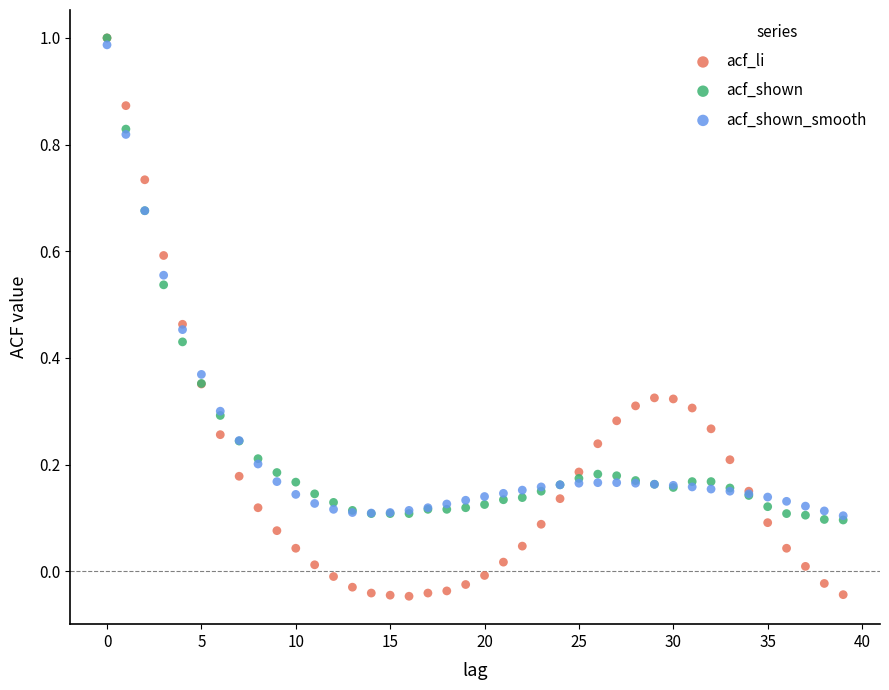

Which series contains the lowest Y value?

acf_li